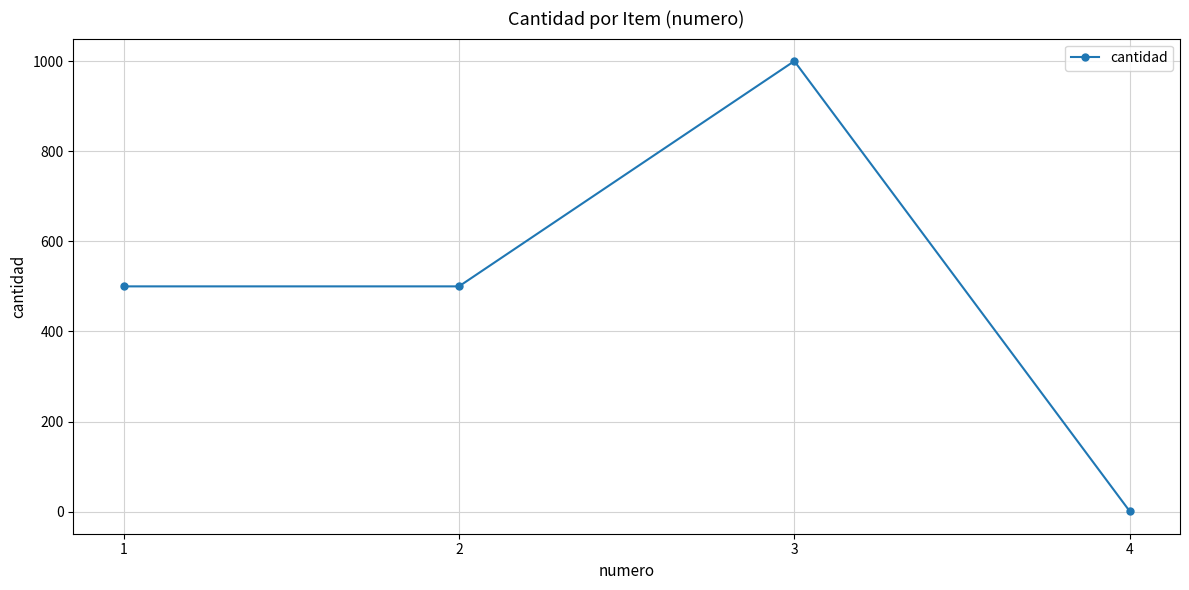

How many series are shown in this chart?

1